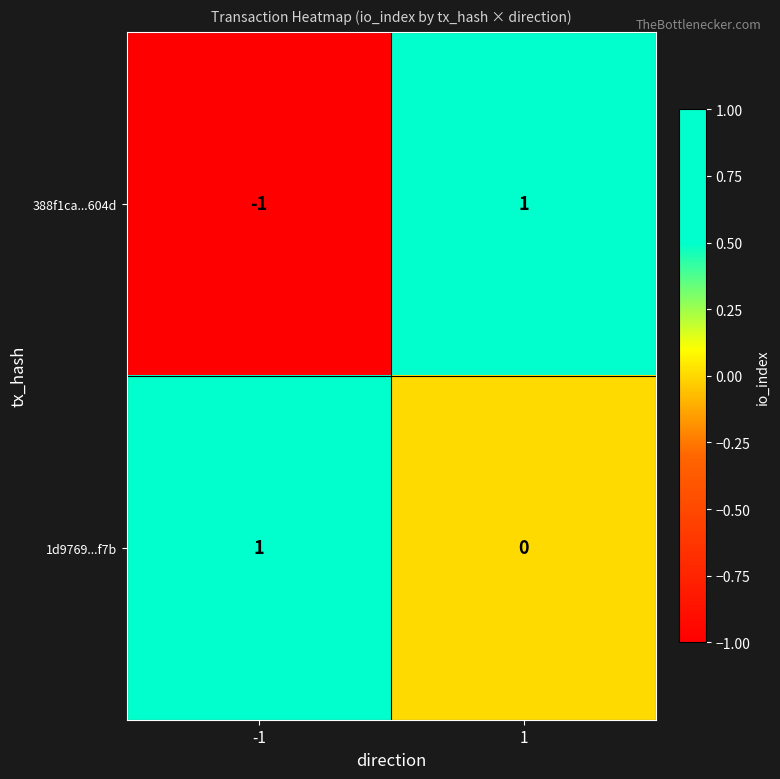

Reading right to left, extract all data points from this chart.

388f1ca...604d: 1=1	-1=-1
1d9769...f7b: 1=0	-1=1